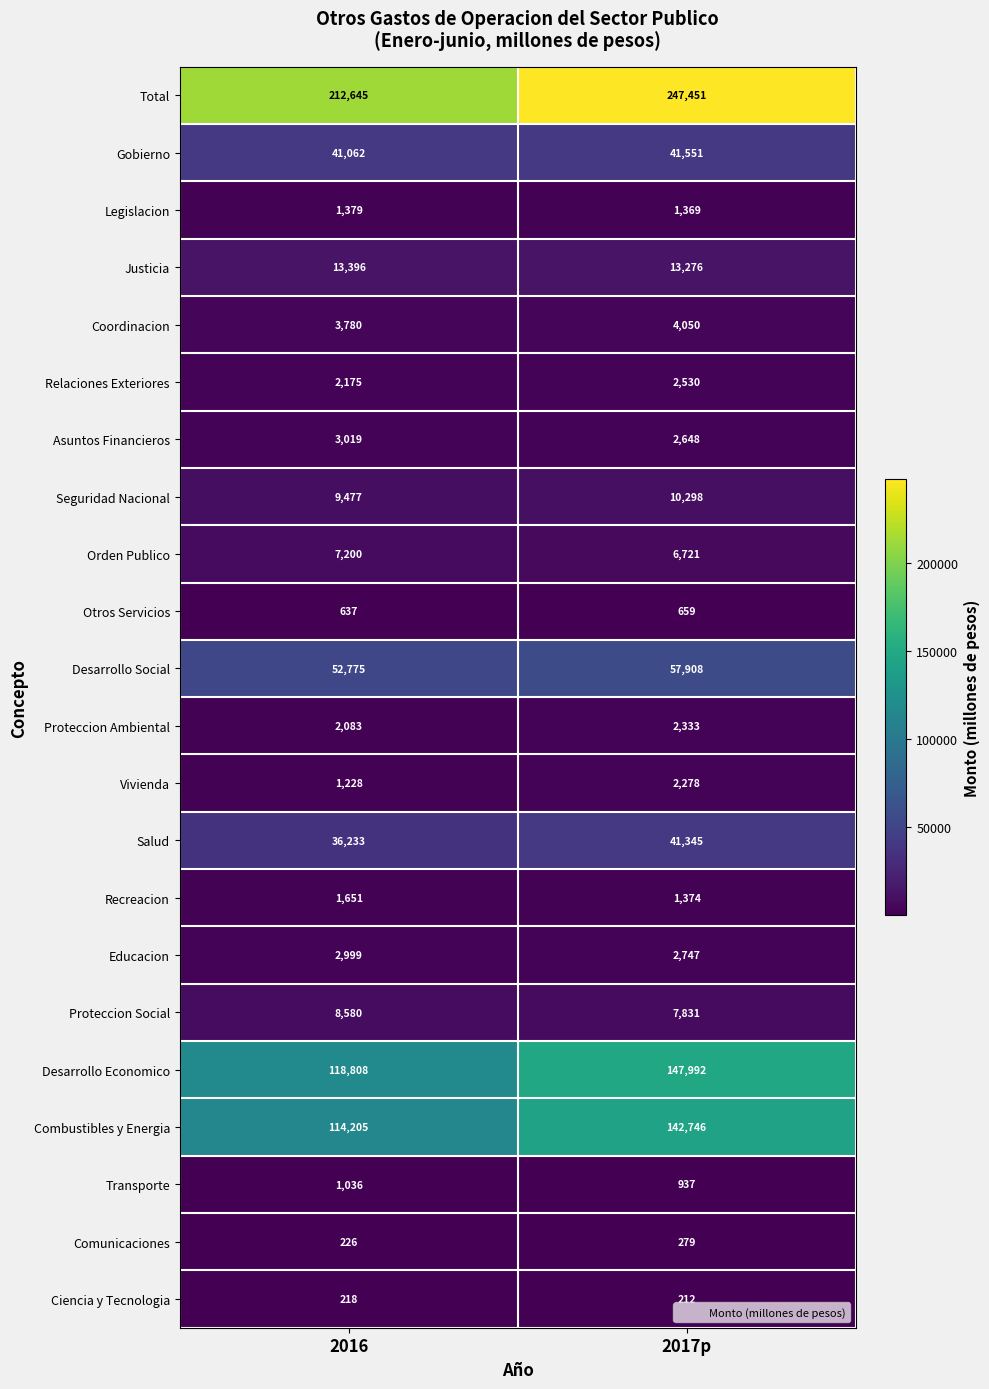

At which label does Justicia reach its peak?

2016